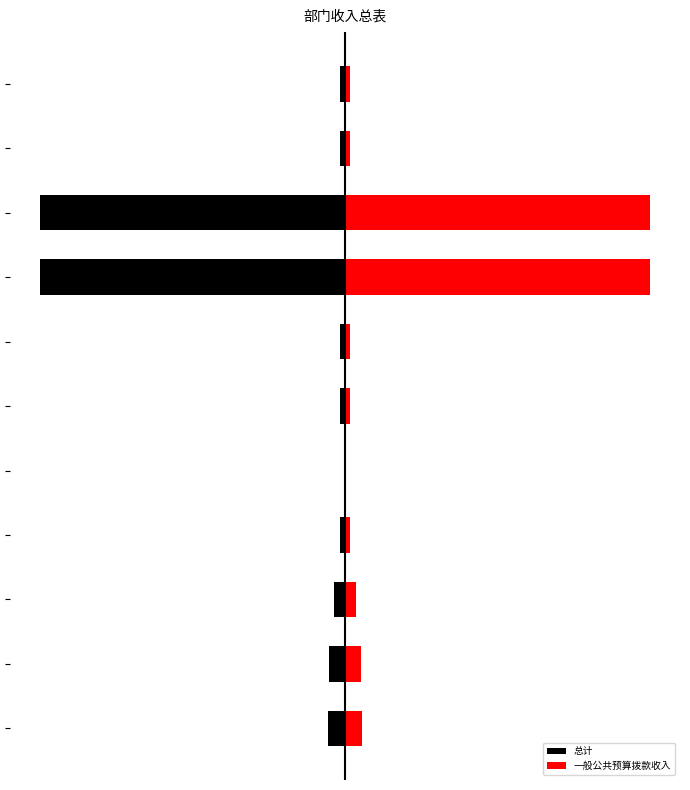

At 10, list the series in order from largest to smallest.

一般公共预算拨款收入, 总计